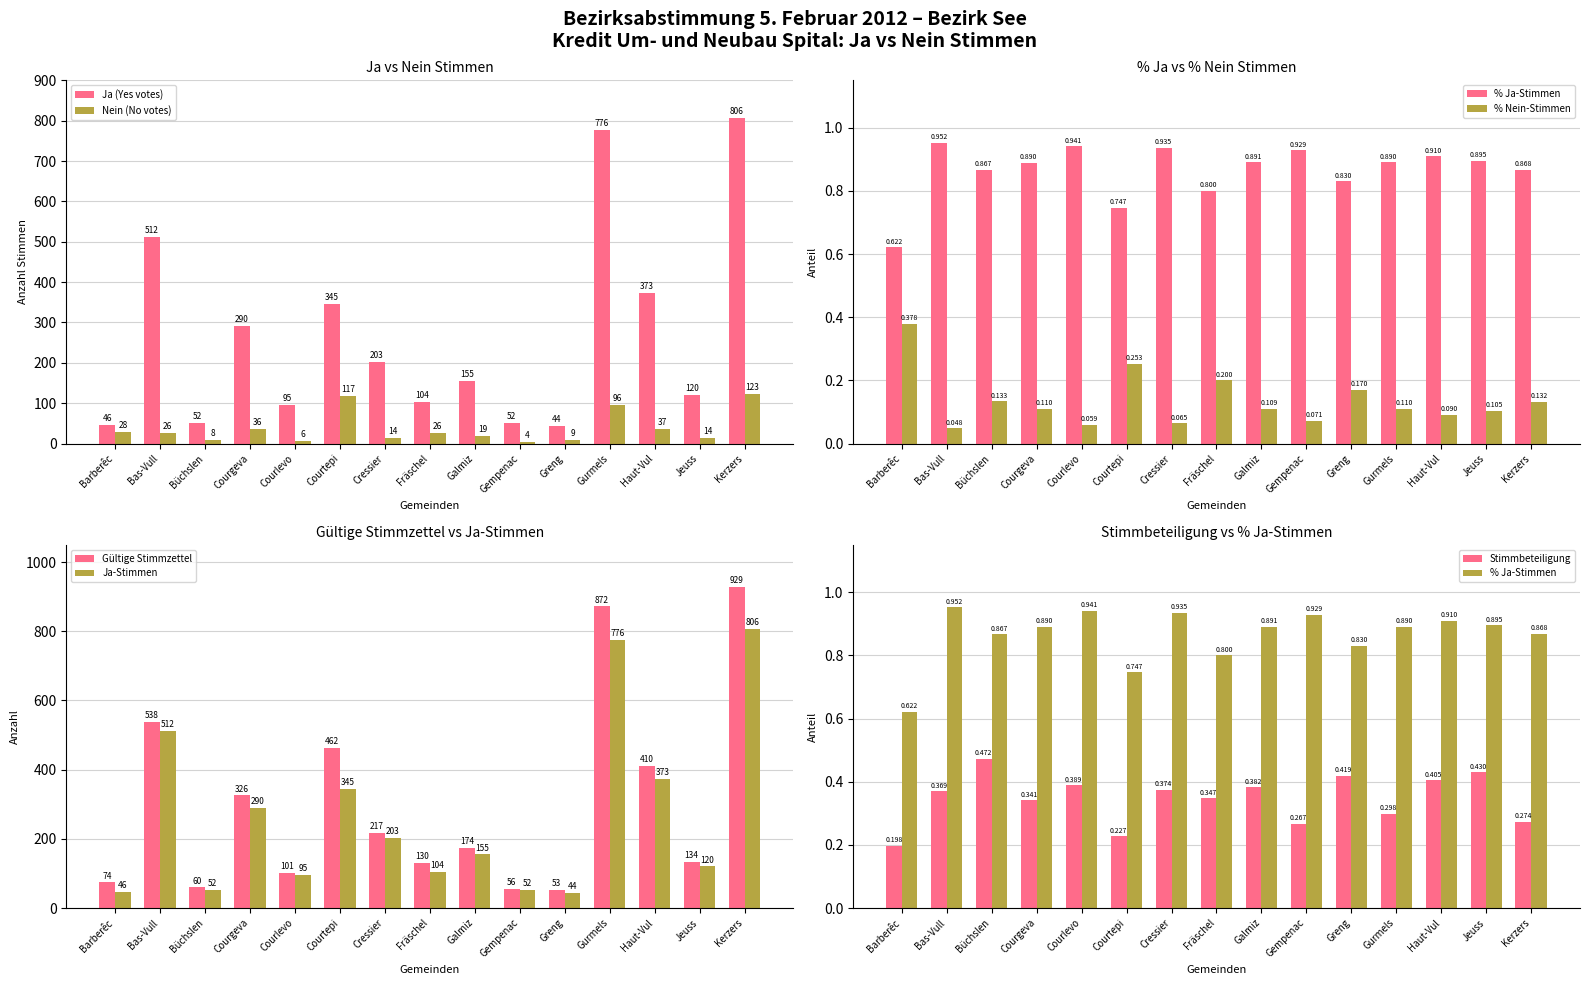

True or false: Ja (Yes votes) has a value of 151 at Courgeva.

False